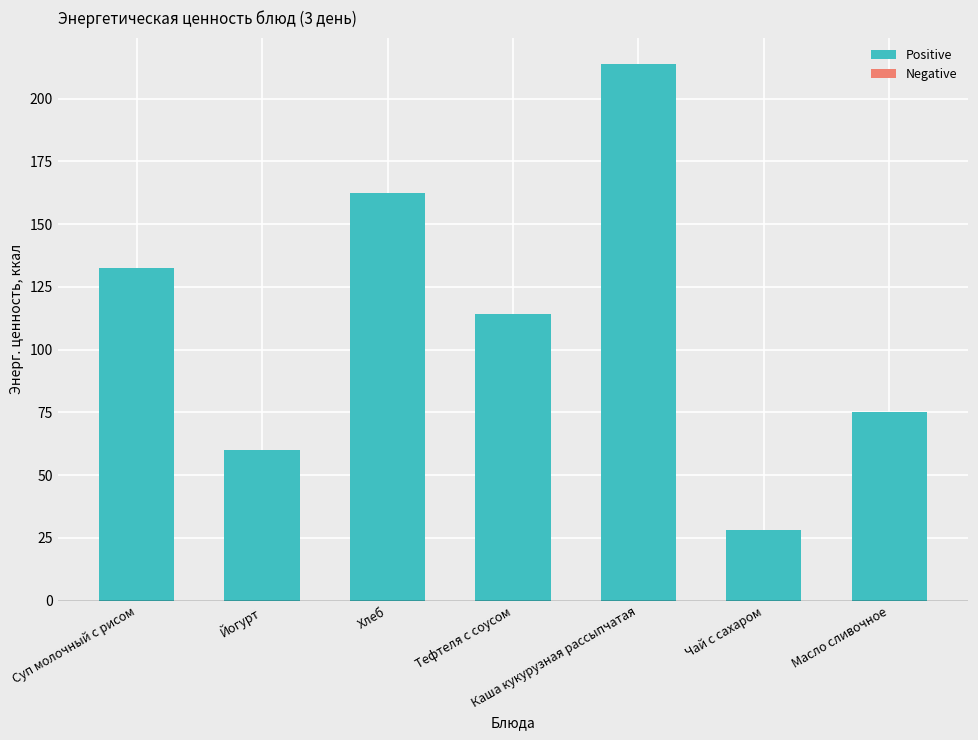

At which category does the chart reach its peak across all series?

Каша кукурузная рассыпчатая